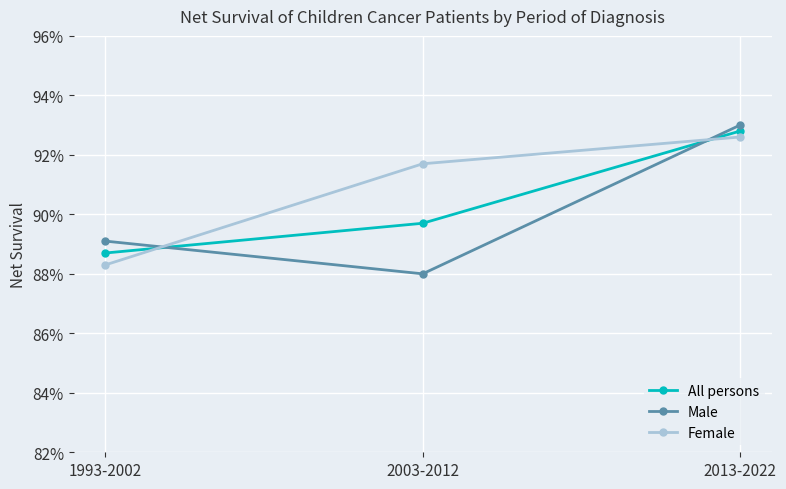

What position from the left is 1993-2002?

1